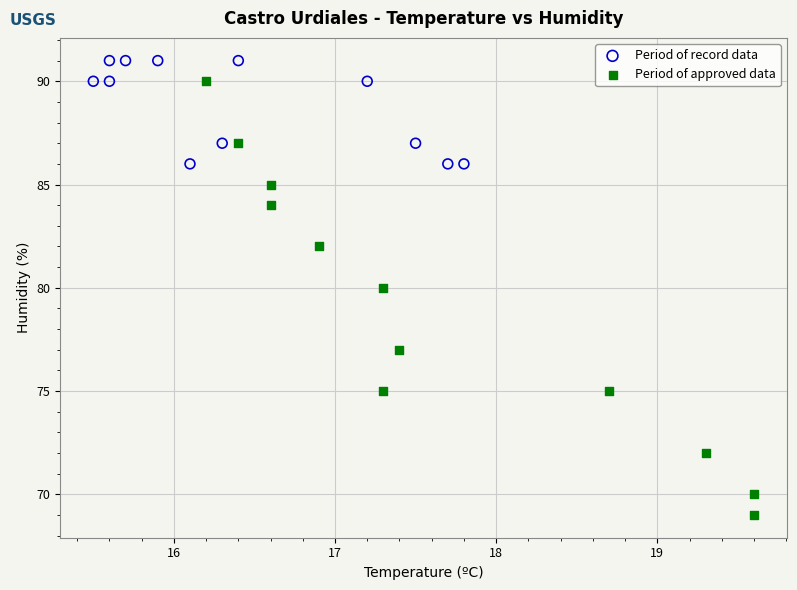

Which series reaches the minimum Y coordinate?

Period of approved data